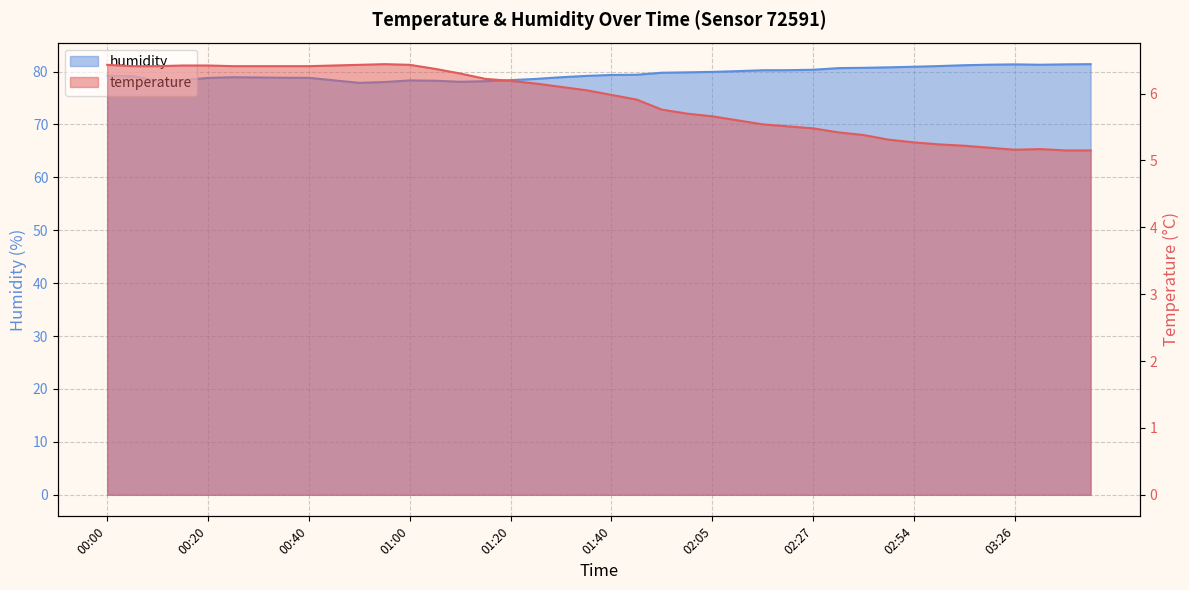

Rank the categories by humidity value from lowest to highest.

00:50, 00:55, 01:10, 01:15, 00:10, 01:05, 01:00, 00:45, 01:20, 00:15, 01:25, 00:20, 00:40, 00:35, 00:30, 00:25, 01:30, 00:05, 01:35, 00:00, 01:40, 01:45, 01:55, 02:00, 02:05, 02:11, 02:16, 02:21, 02:27, 02:38, 02:44, 02:49, 02:54, 02:59, 03:04, 03:31, 03:10, 03:26, 03:36, 03:41